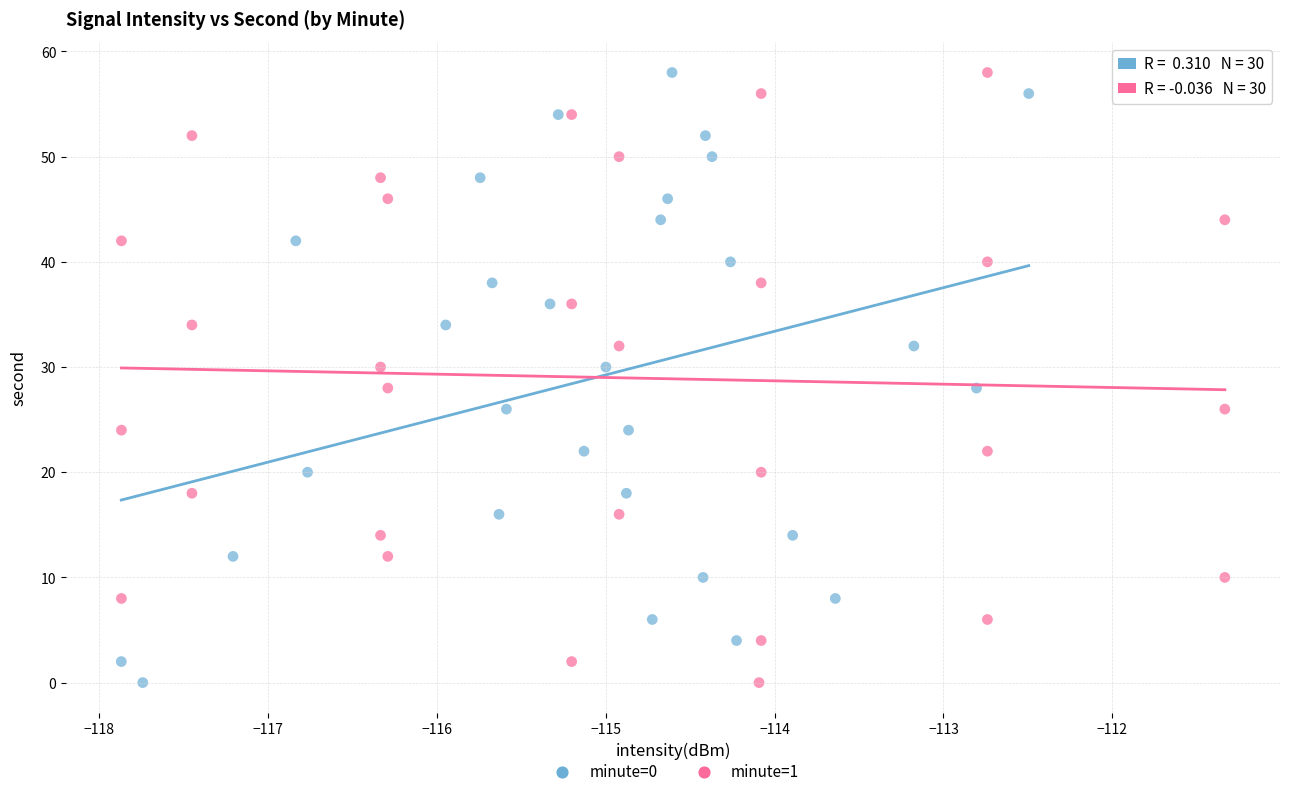

What are all the series names shown in the legend?

minute=0, minute=1